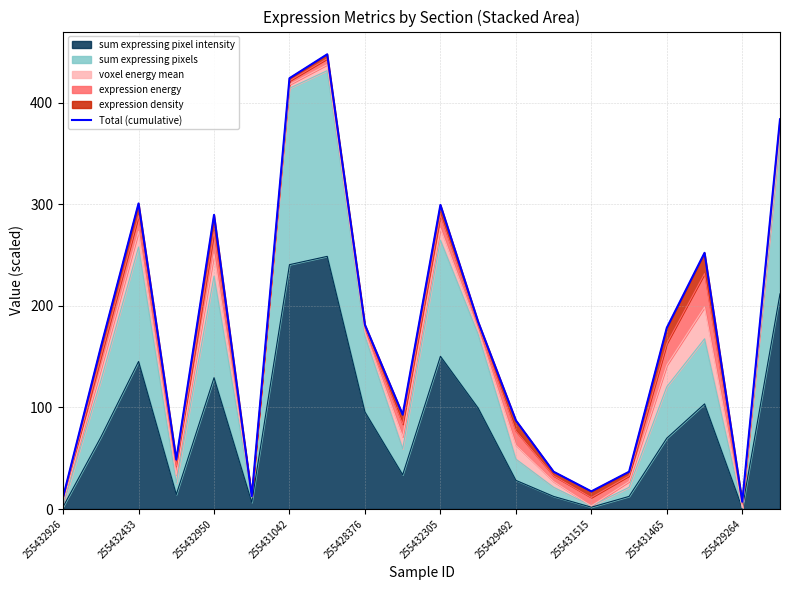

At which label is sum expressing pixel intensity closest to 124?

255432950